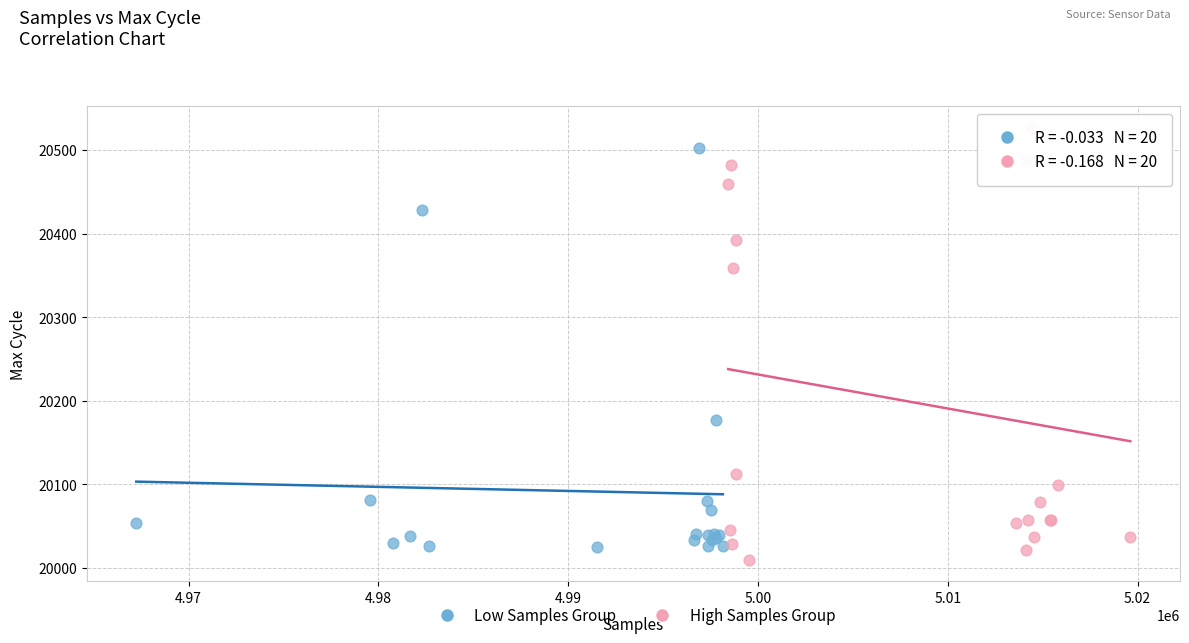

What are all the series names shown in the legend?

Low Samples Group, High Samples Group